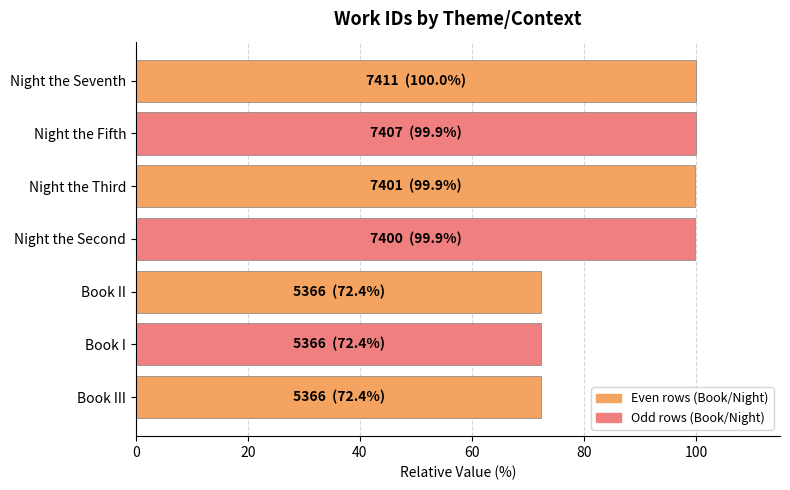

Is it true that the value at Book II is 72.4?

True